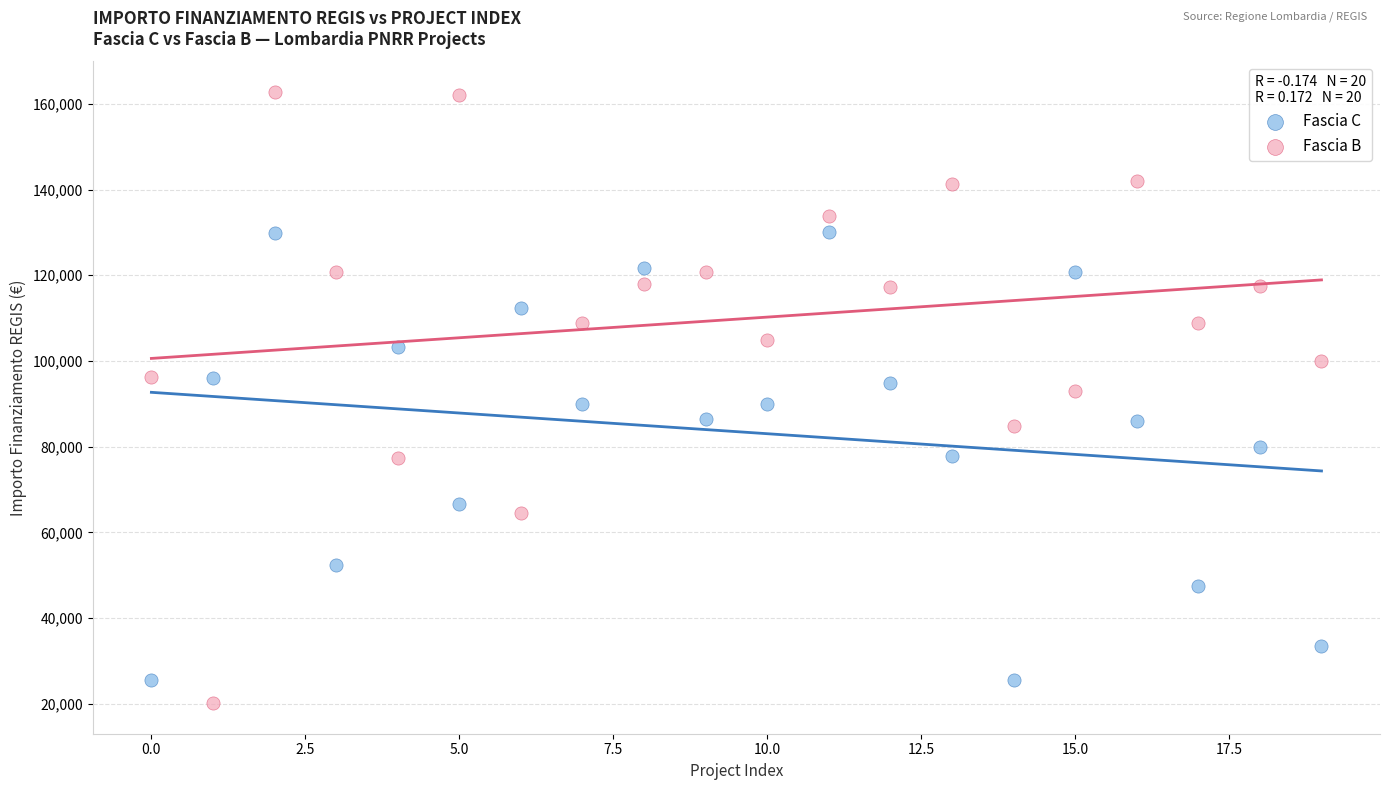

Which series reaches the minimum Y coordinate?

Fascia B